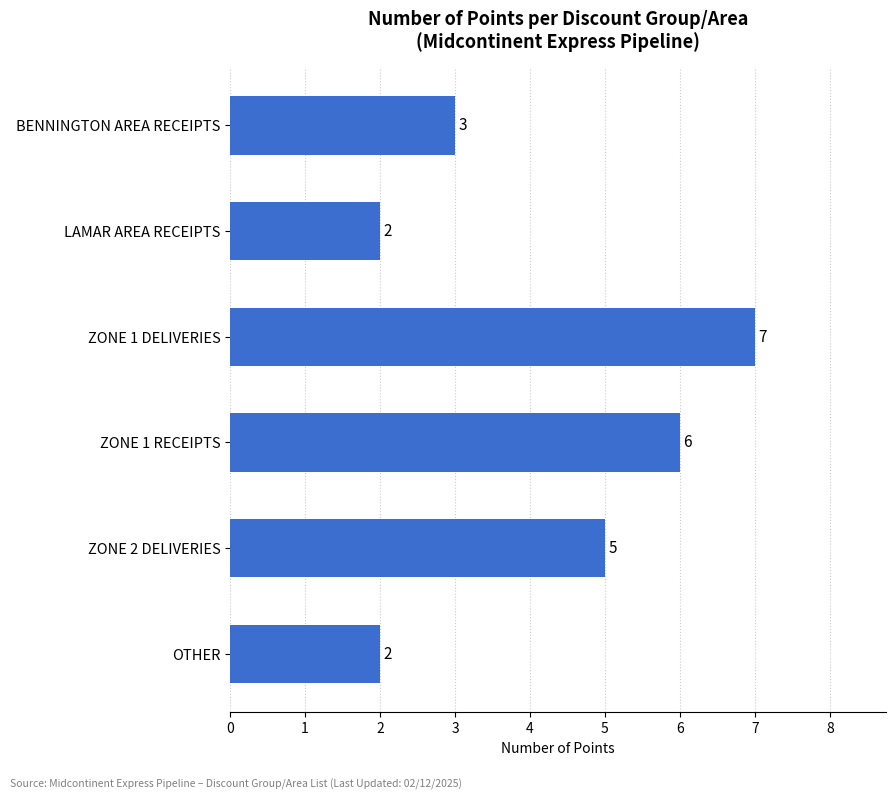

Is it true that the value at ZONE 2 DELIVERIES is 1?

False